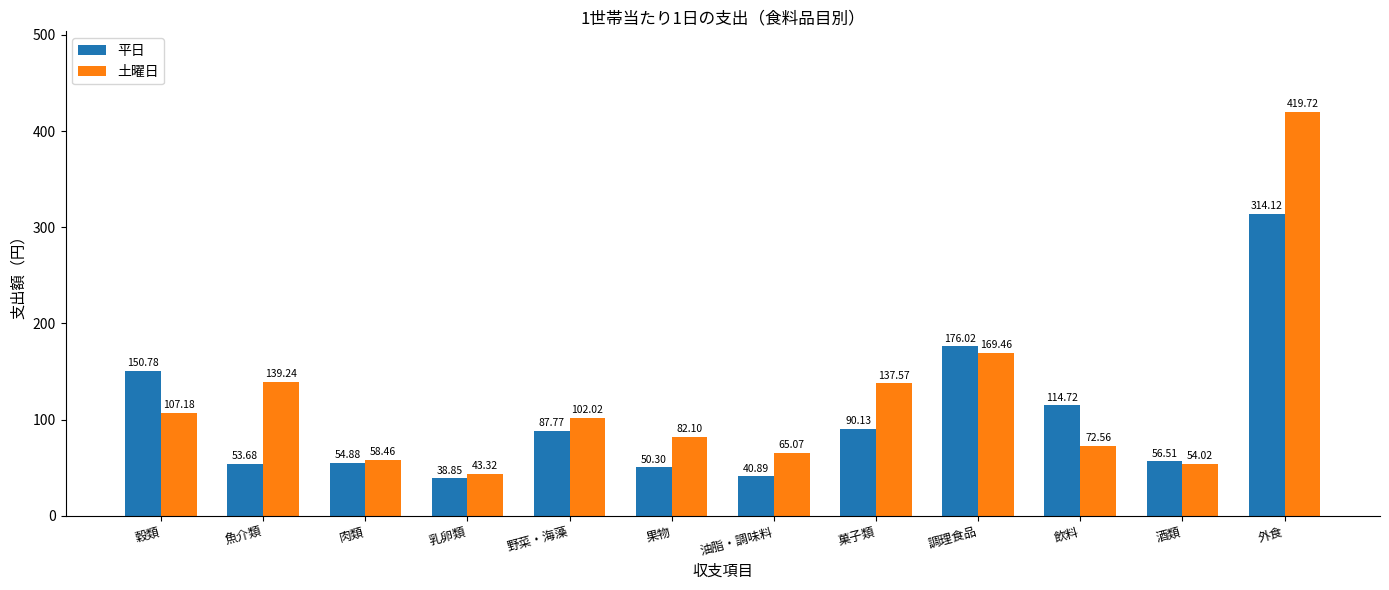

Reading left to right, list all the values displayed in this chart.

平日: 150.8	53.7	54.9	38.9	87.8	50.3	40.9	90.1	176.0	114.7	56.5	314.1
土曜日: 107.2	139.2	58.5	43.3	102.0	82.1	65.1	137.6	169.5	72.6	54.0	419.7